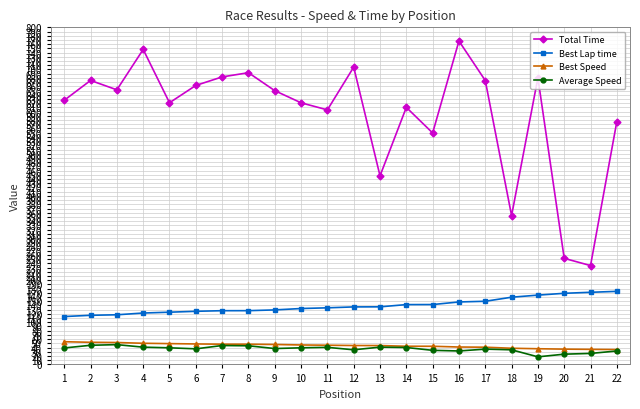

How many values in the Best Speed series exceed 45?

11